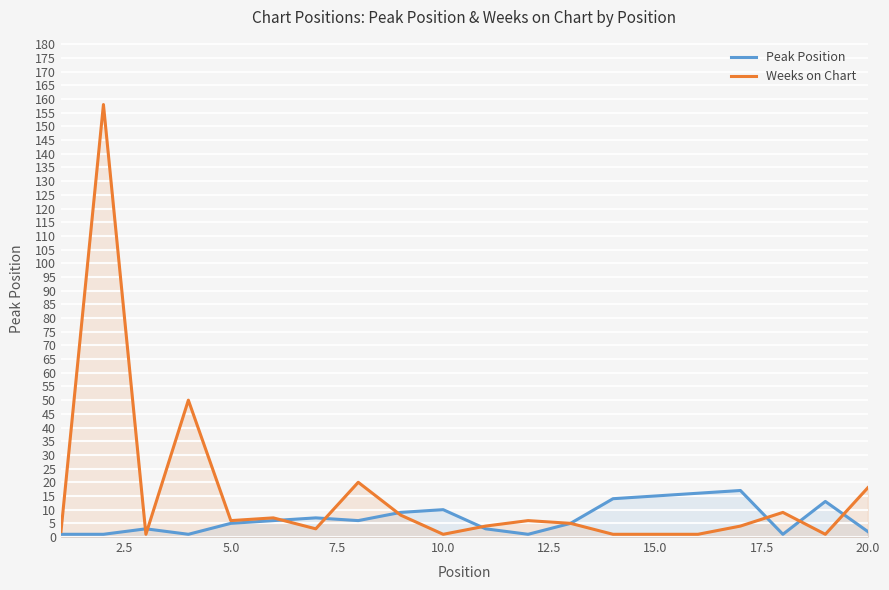

Which series has the largest total across all categories?

Weeks on Chart